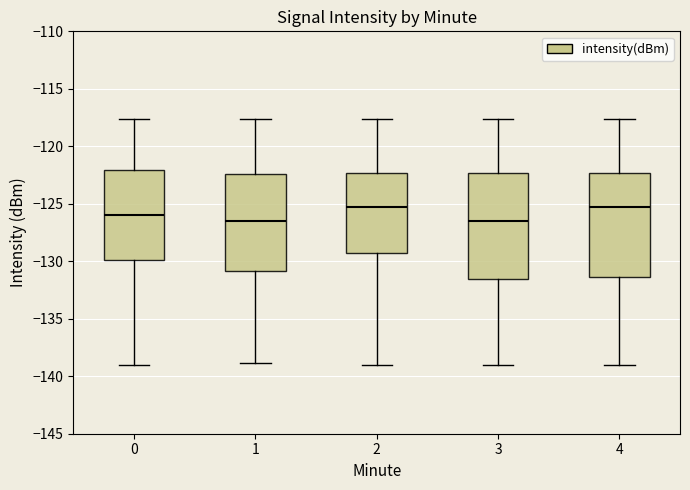

Reading left to right, read every box against the y-axis: the position of its median line, the range the box covers, and the ends of its whiskers. The values are not printed on the chart, so give them approximately, as read against the axis.

0: median -126.0, box -130.0 to -122.0, whiskers -139.0 to -117.5
1: median -126.5, box -131.0 to -122.5, whiskers -139.0 to -117.5
2: median -125.5, box -129.5 to -122.5, whiskers -139.0 to -117.5
3: median -126.5, box -131.5 to -122.5, whiskers -139.0 to -117.5
4: median -125.5, box -131.5 to -122.5, whiskers -139.0 to -117.5